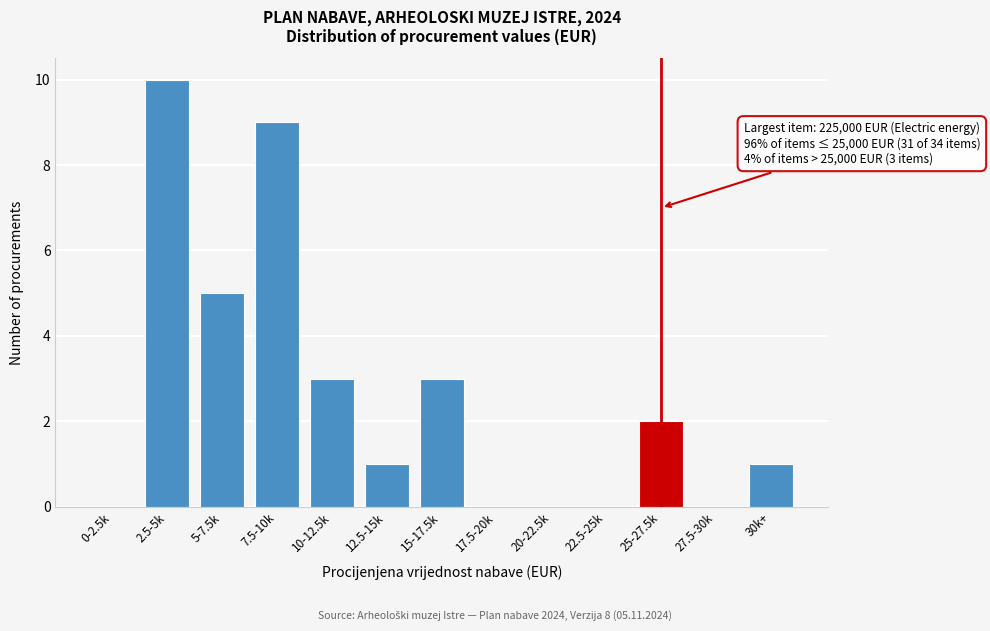

Reading left to right, extract all data points from this chart.

0-2.5k=0	2.5-5k=10	5-7.5k=5	7.5-10k=9	10-12.5k=3	12.5-15k=1	15-17.5k=3	17.5-20k=0	20-22.5k=0	22.5-25k=0	25-27.5k=2	27.5-30k=0	30k+=1